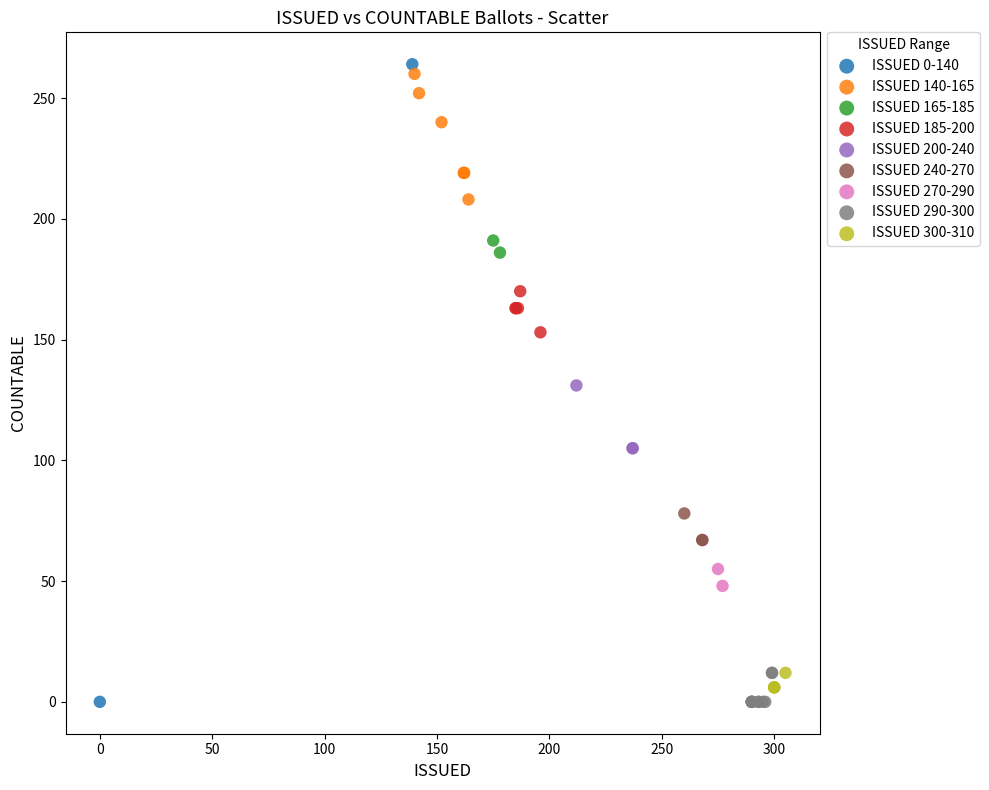

What are all the series names shown in the legend?

ISSUED 0-140, ISSUED 140-165, ISSUED 165-185, ISSUED 185-200, ISSUED 200-240, ISSUED 240-270, ISSUED 270-290, ISSUED 290-300, ISSUED 300-310